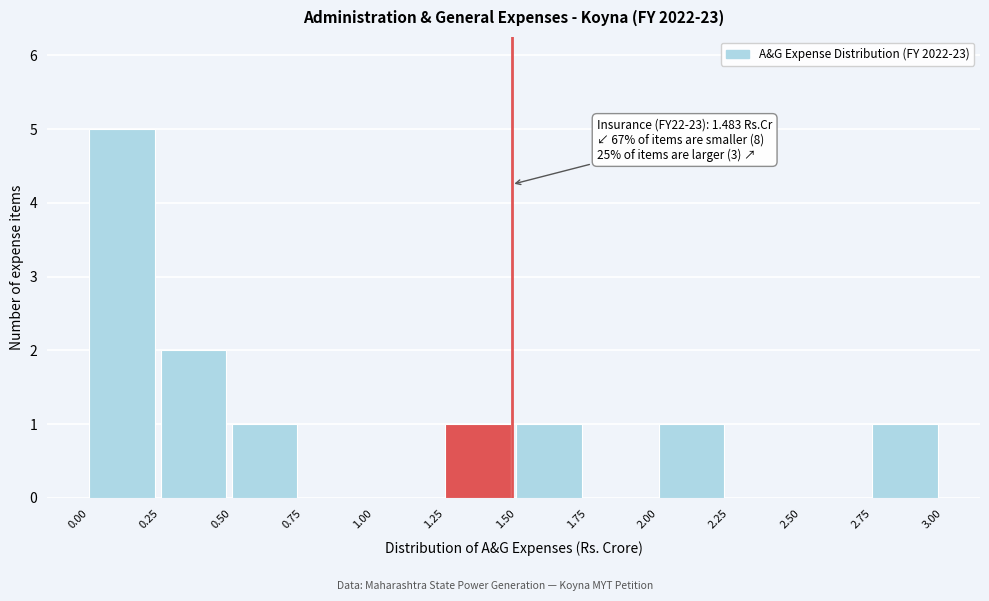

Over which range of the x-axis is the bar tallest?

0.00 to 0.25